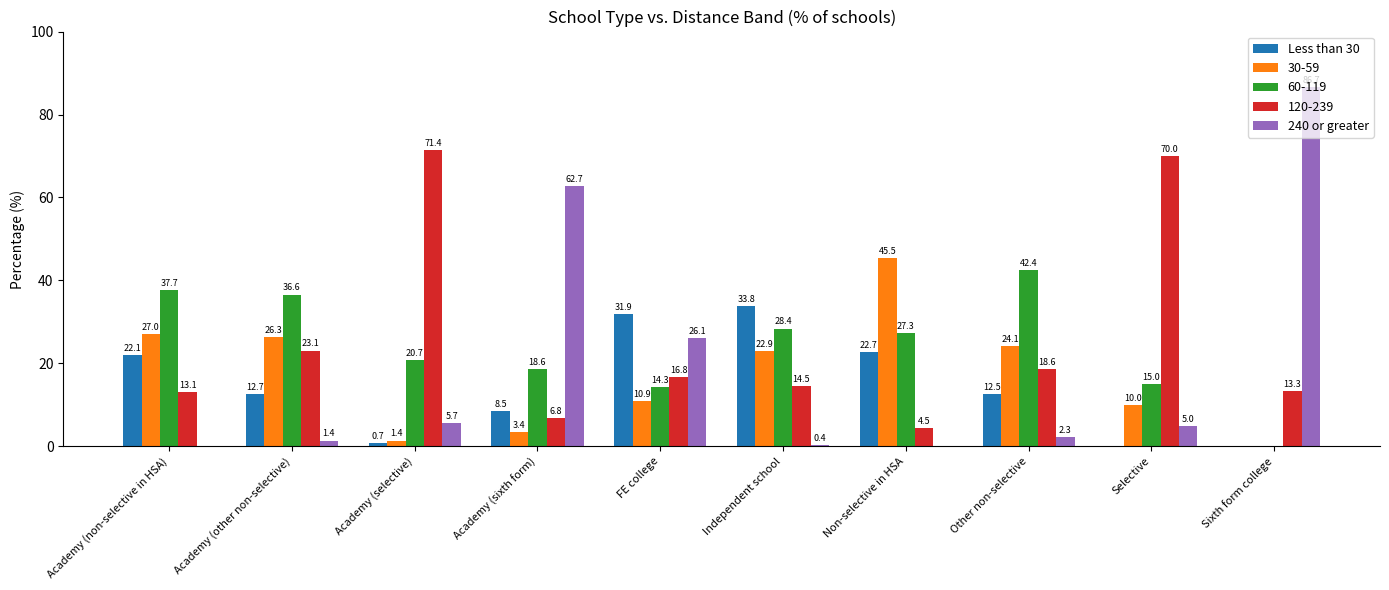

Which category has the highest value in the 120-239 series?

Academy (selective)